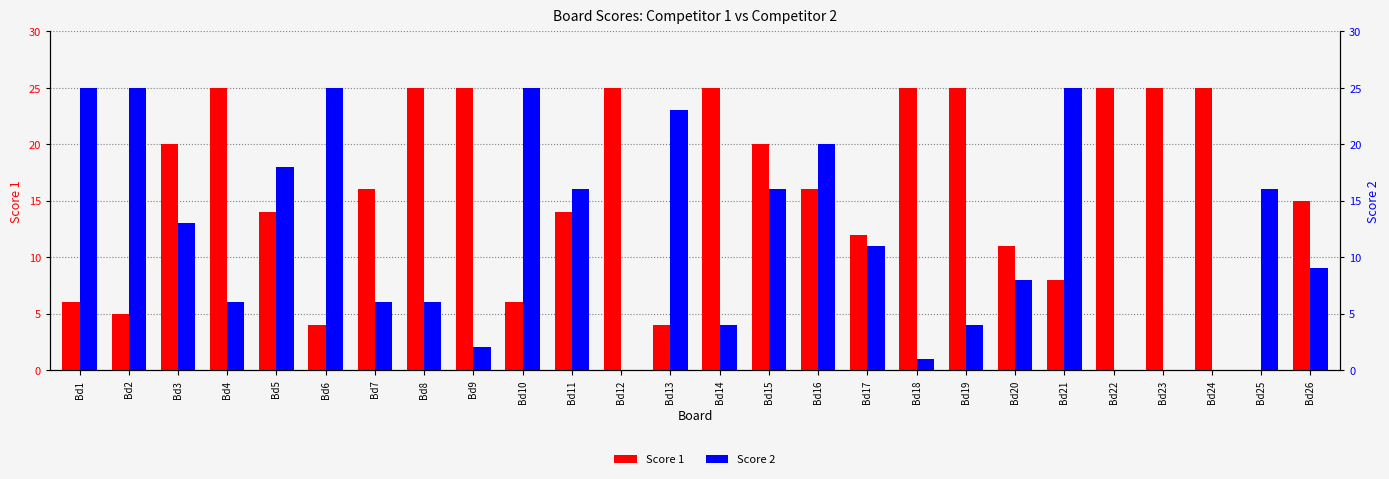

How many categories are shown in the chart?

26